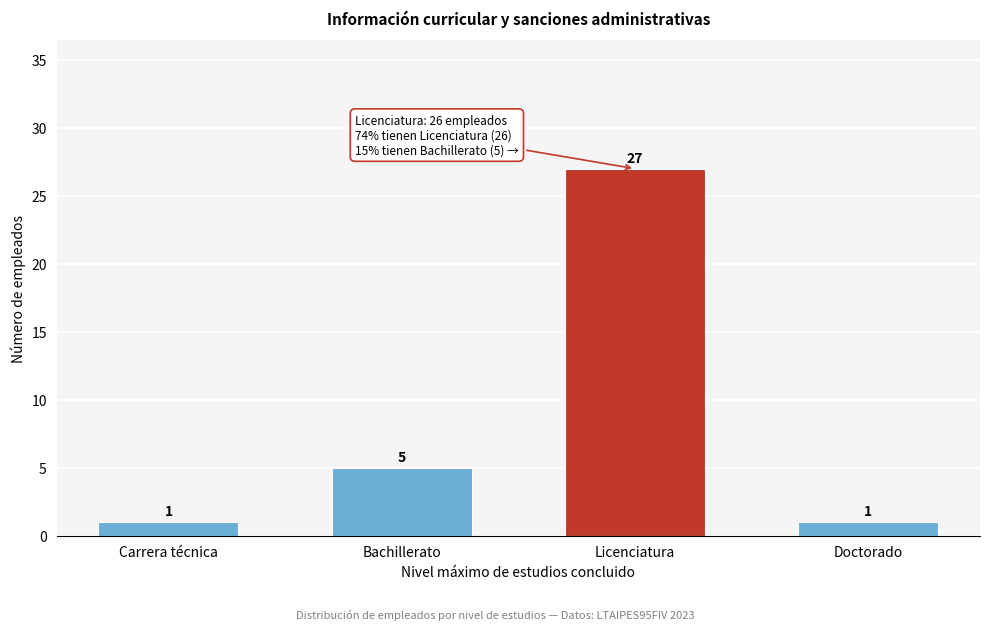

Reading left to right, what are all the values shown in this chart?

1	5	27	1